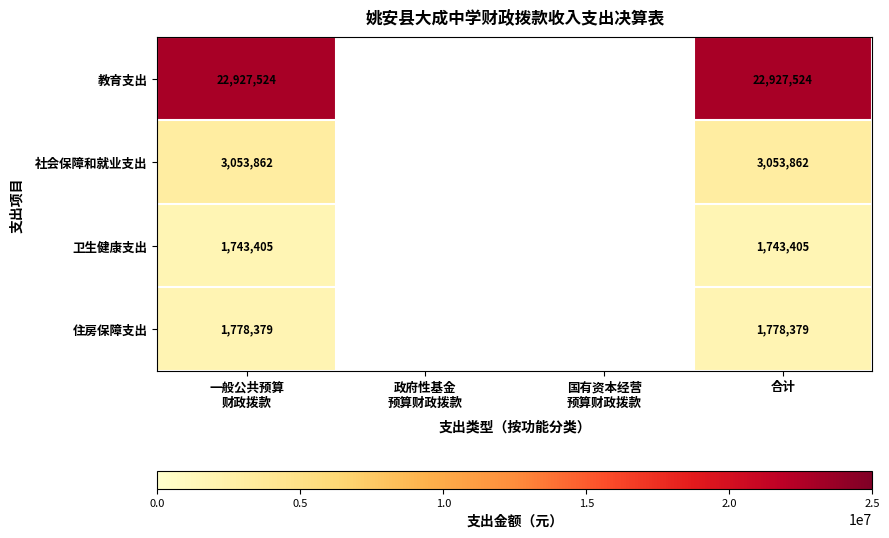

Rank the series at 合计 from lowest to highest value.

卫生健康支出, 住房保障支出, 社会保障和就业支出, 教育支出